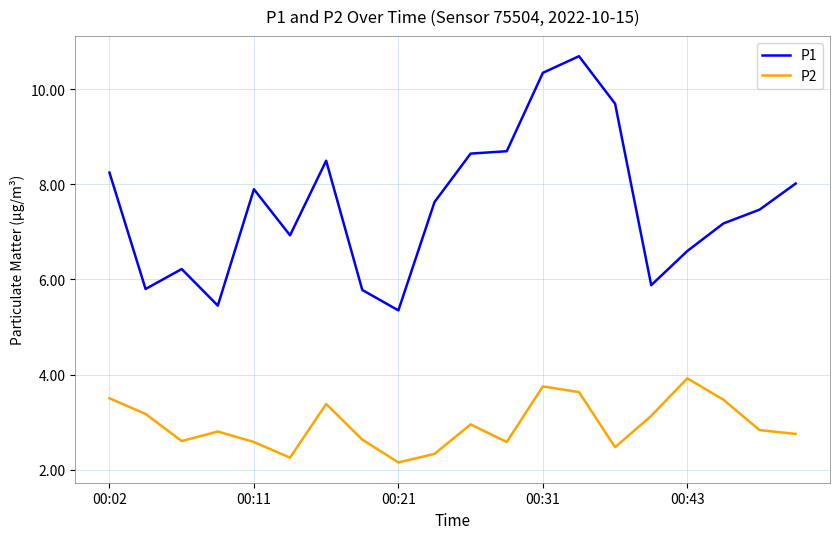

Is this an area chart (filled region under the line)?

No